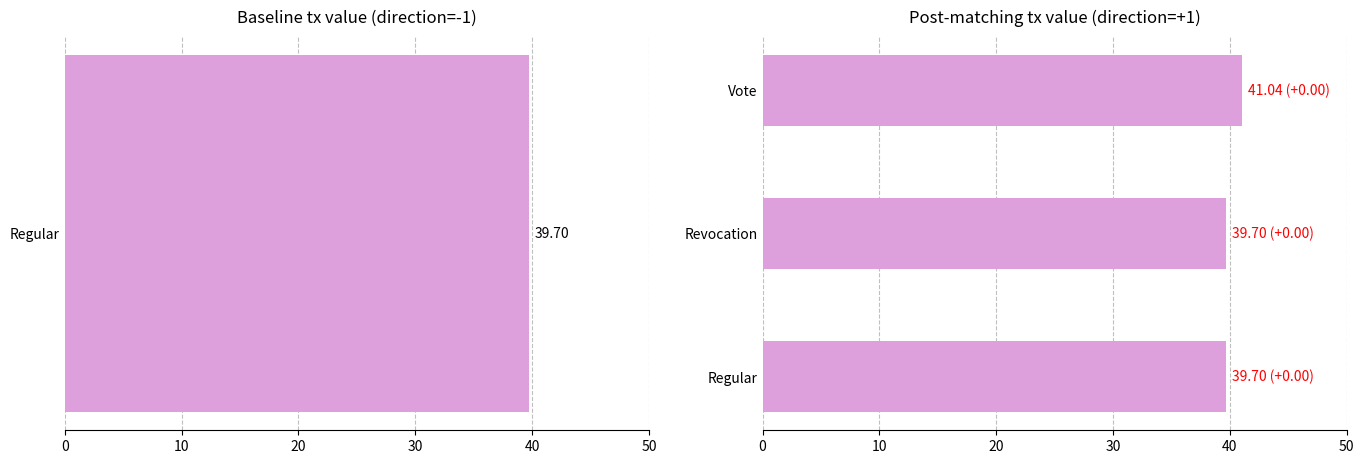

What is the minimum value shown in the chart?

39.7